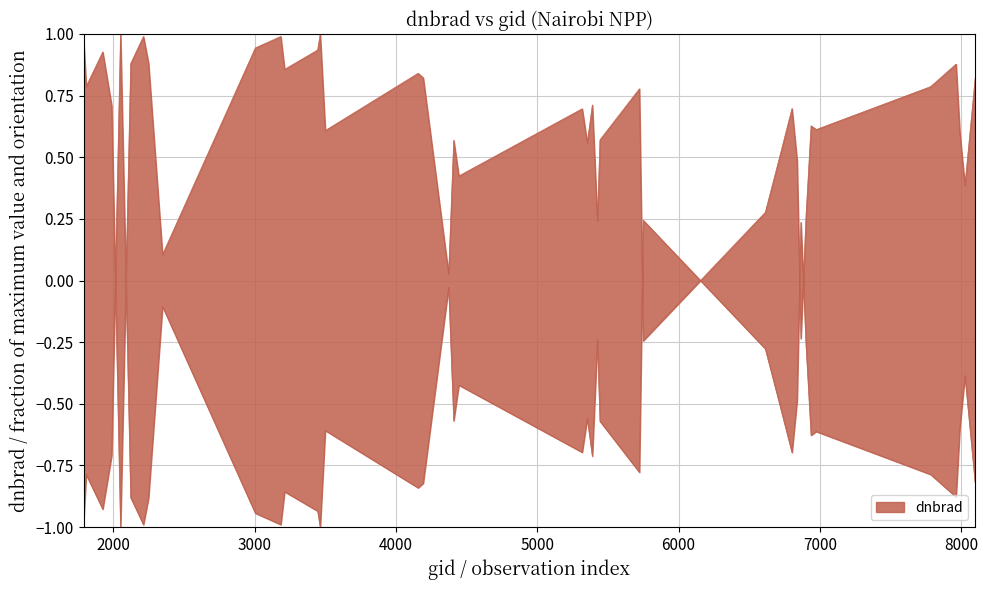

Read the value at 3185.

-1.0